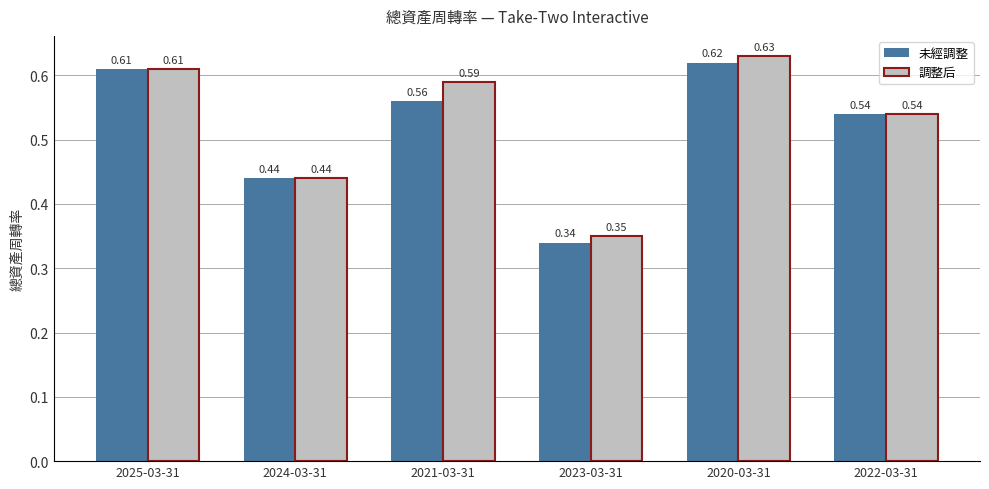

At which category does the chart reach its minimum across all series?

2023-03-31